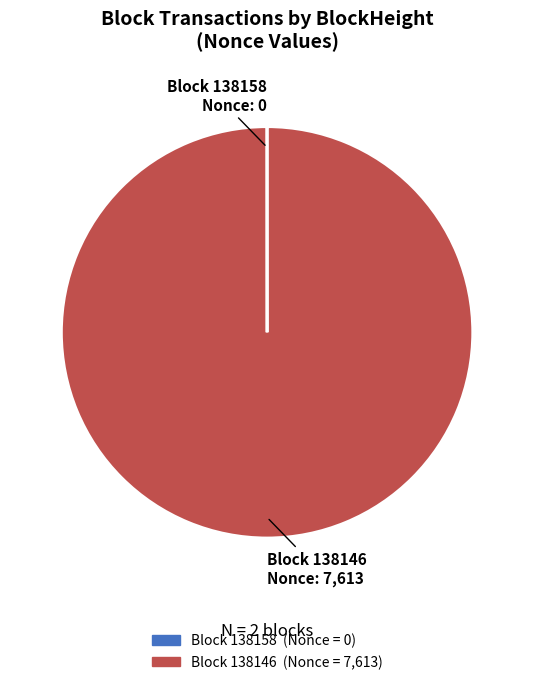

Is there a majority slice in this chart?

Yes